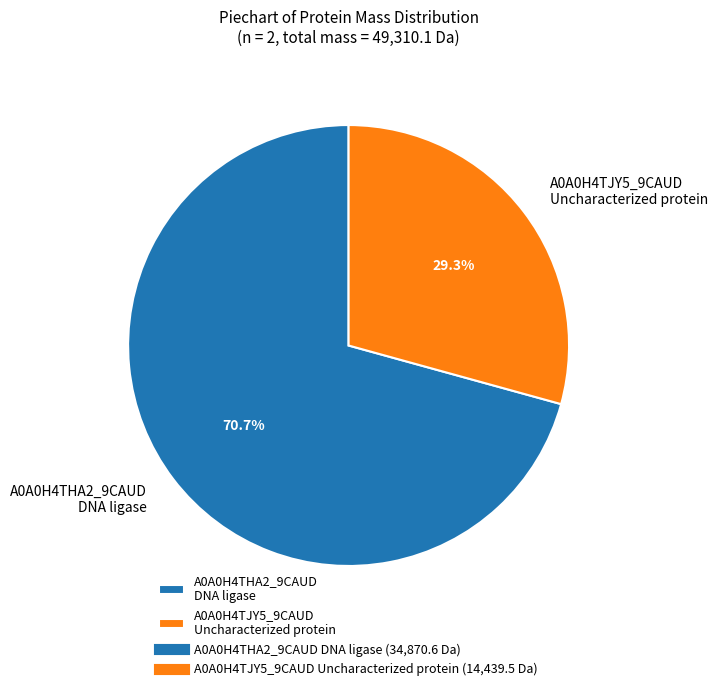

Rank the categories by value from lowest to highest.

A0A0H4TJY5_9CAUD Uncharacterized protein, A0A0H4THA2_9CAUD DNA ligase